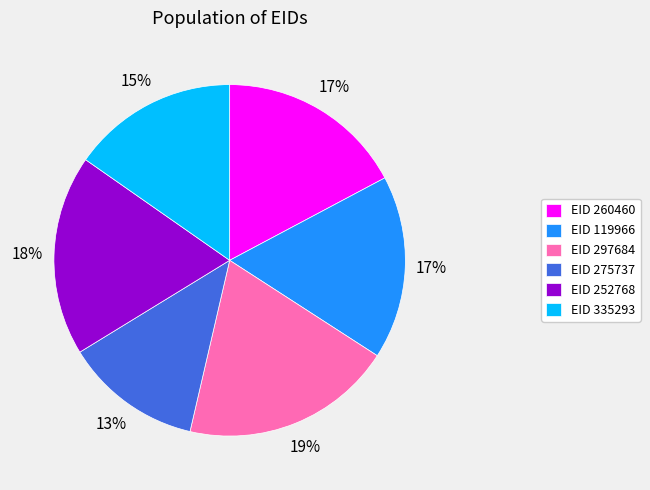

To the nearest percent, what percentage of the pie is EID 119966?

17%